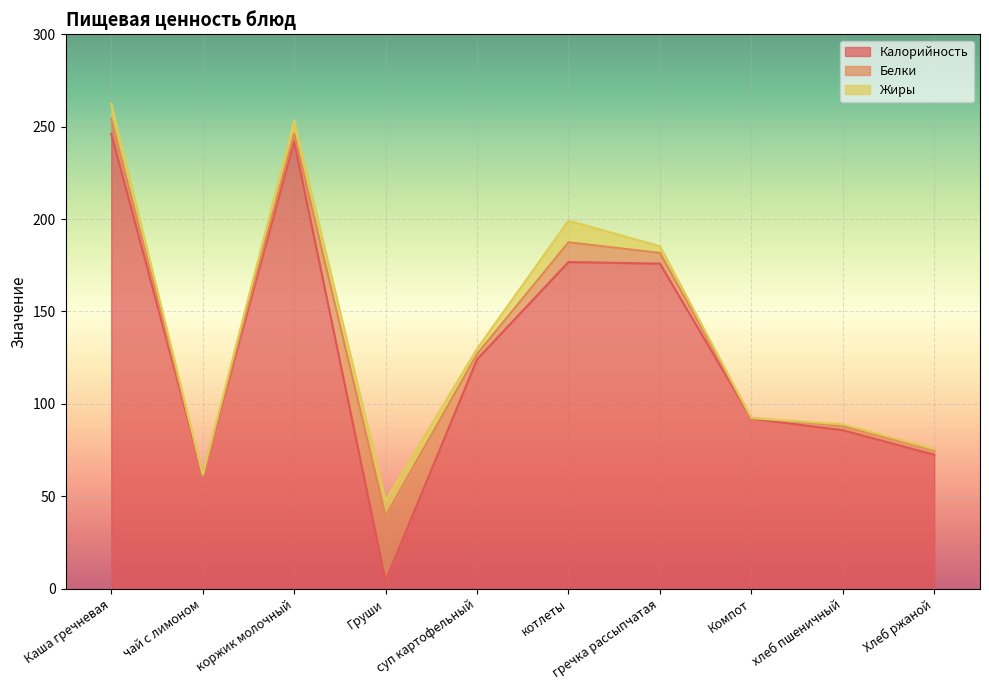

Does the chart display data point markers on the line(s)?

No